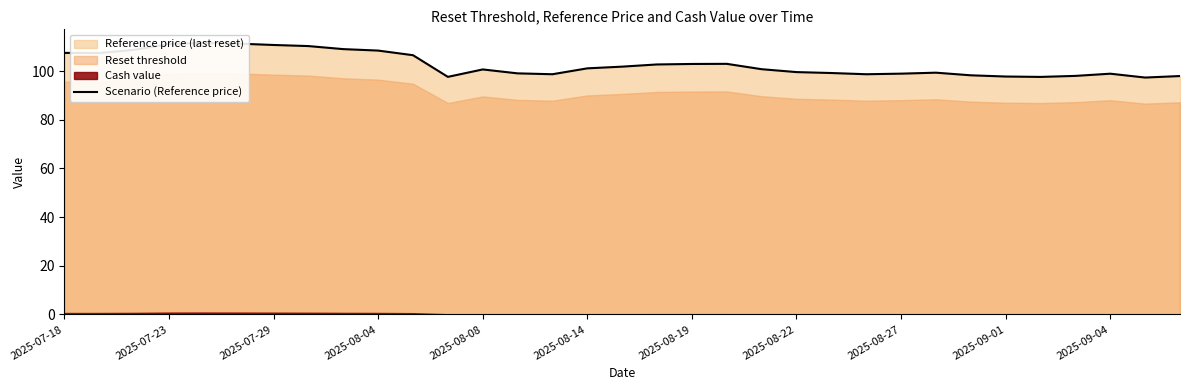

What is the label of the 6th point from the left?

2025-08-14